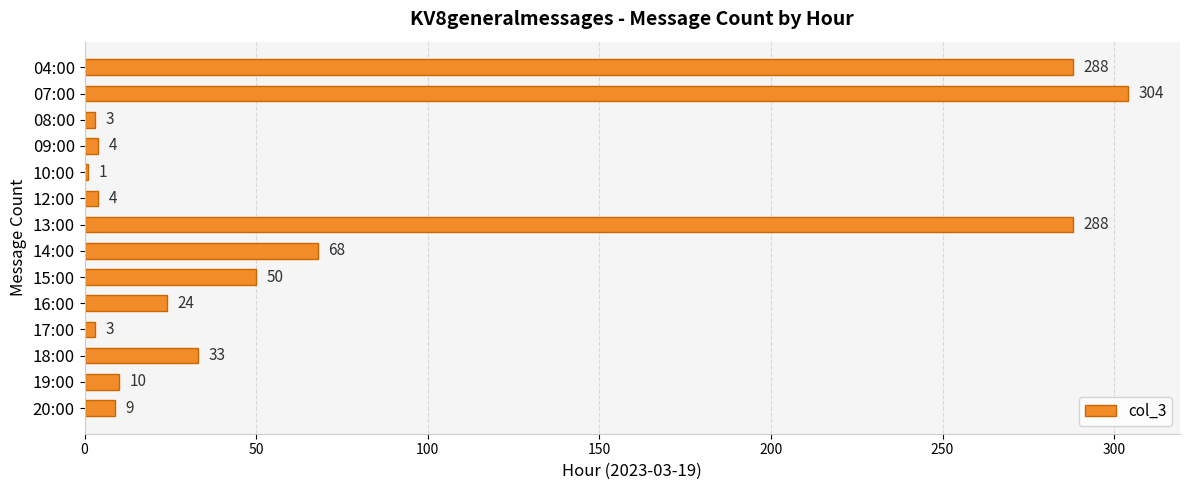

What is the difference between the maximum and second lowest values?

301